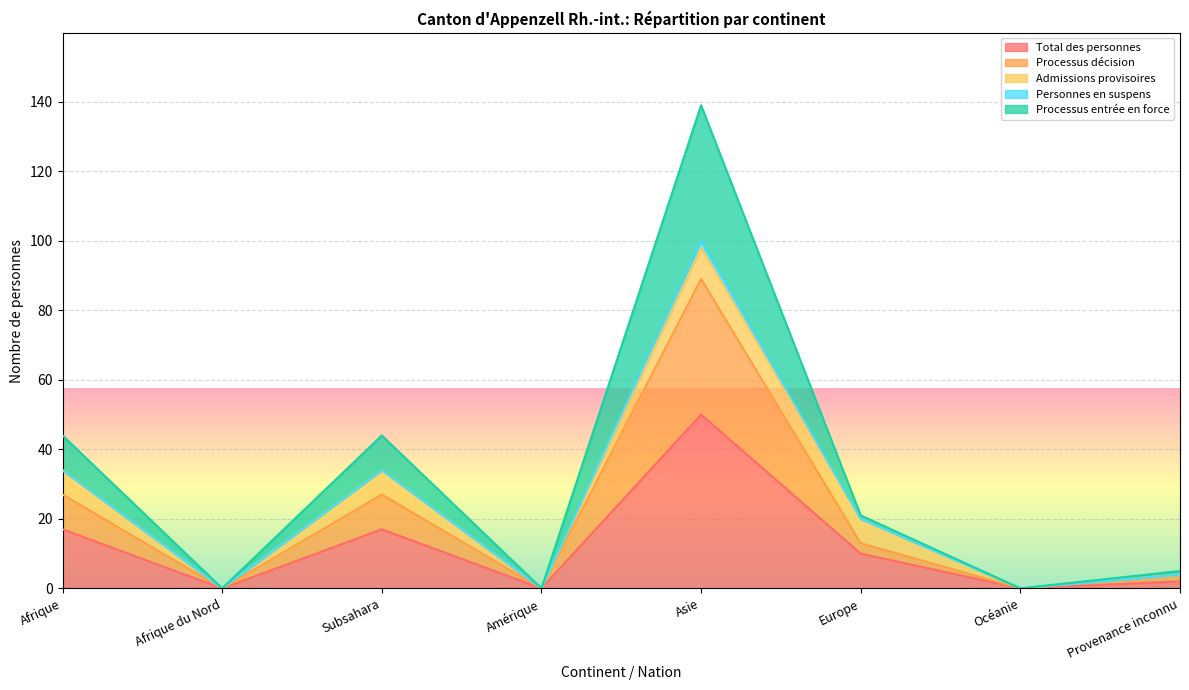

True or false: Total des personnes has a value of 17 at Afrique.

True